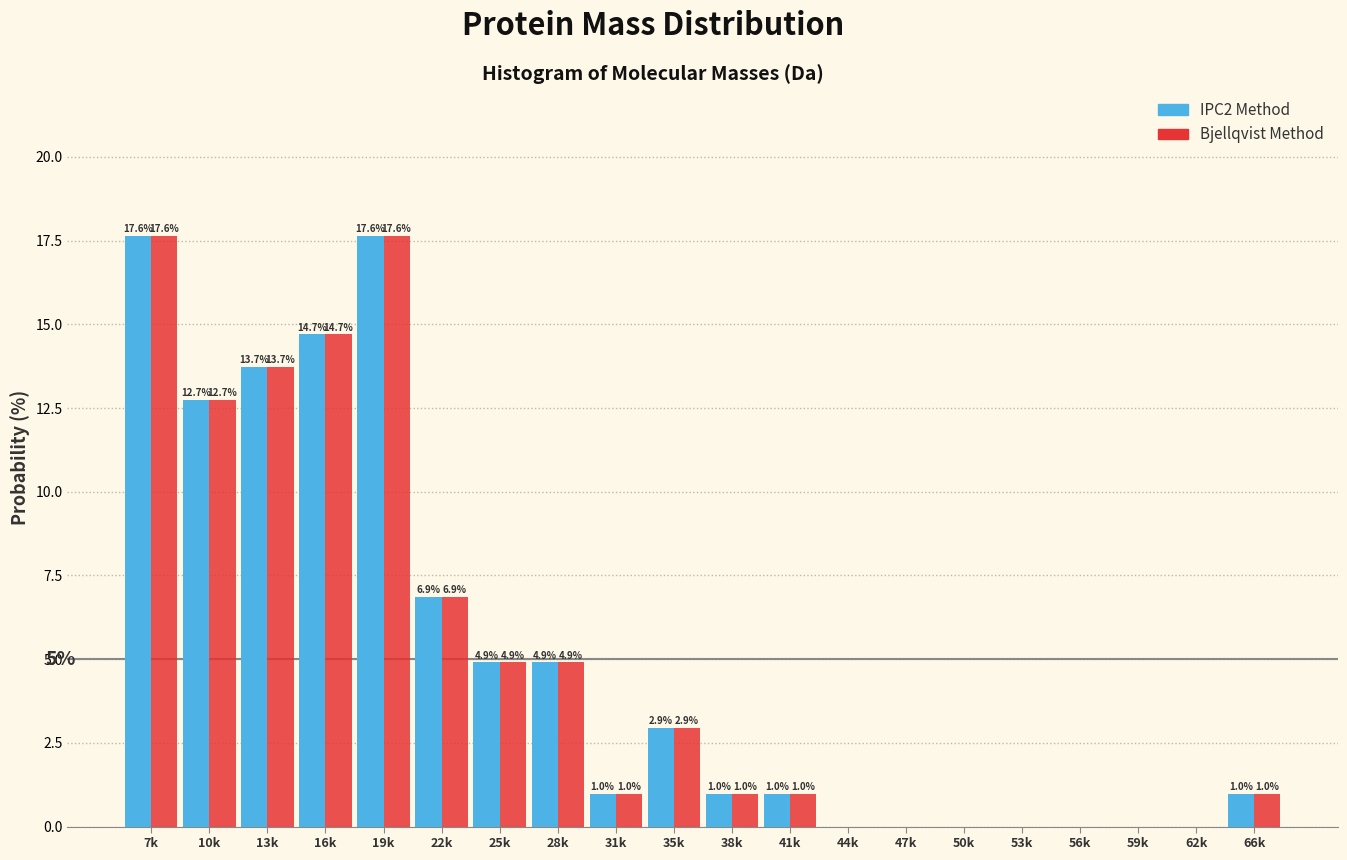

Reading left to right, extract all data points from this chart.

IPC2 Method: 7k=17.6	10k=12.7	13k=13.7	16k=14.7	19k=17.6	22k=6.9	25k=4.9	28k=4.9	31k=1.0	35k=2.9	38k=1.0	41k=1.0	44k=0.0	47k=0.0	50k=0.0	53k=0.0	56k=0.0	59k=0.0	62k=0.0	66k=1.0
Bjellqvist Method: 7k=17.6	10k=12.7	13k=13.7	16k=14.7	19k=17.6	22k=6.9	25k=4.9	28k=4.9	31k=1.0	35k=2.9	38k=1.0	41k=1.0	44k=0.0	47k=0.0	50k=0.0	53k=0.0	56k=0.0	59k=0.0	62k=0.0	66k=1.0